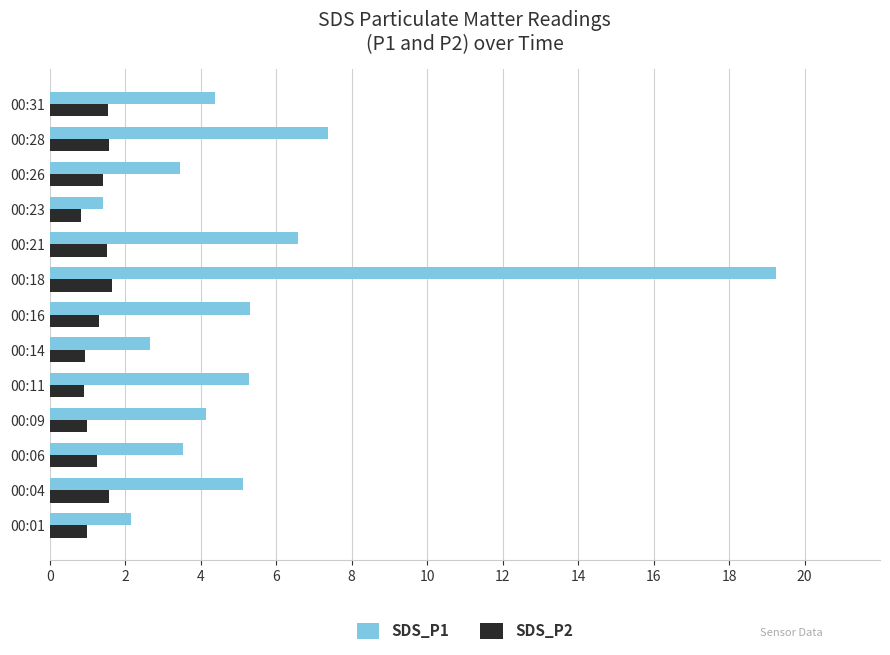

What is the difference between the second highest and second lowest values in the SDS_P2 series?

0.7